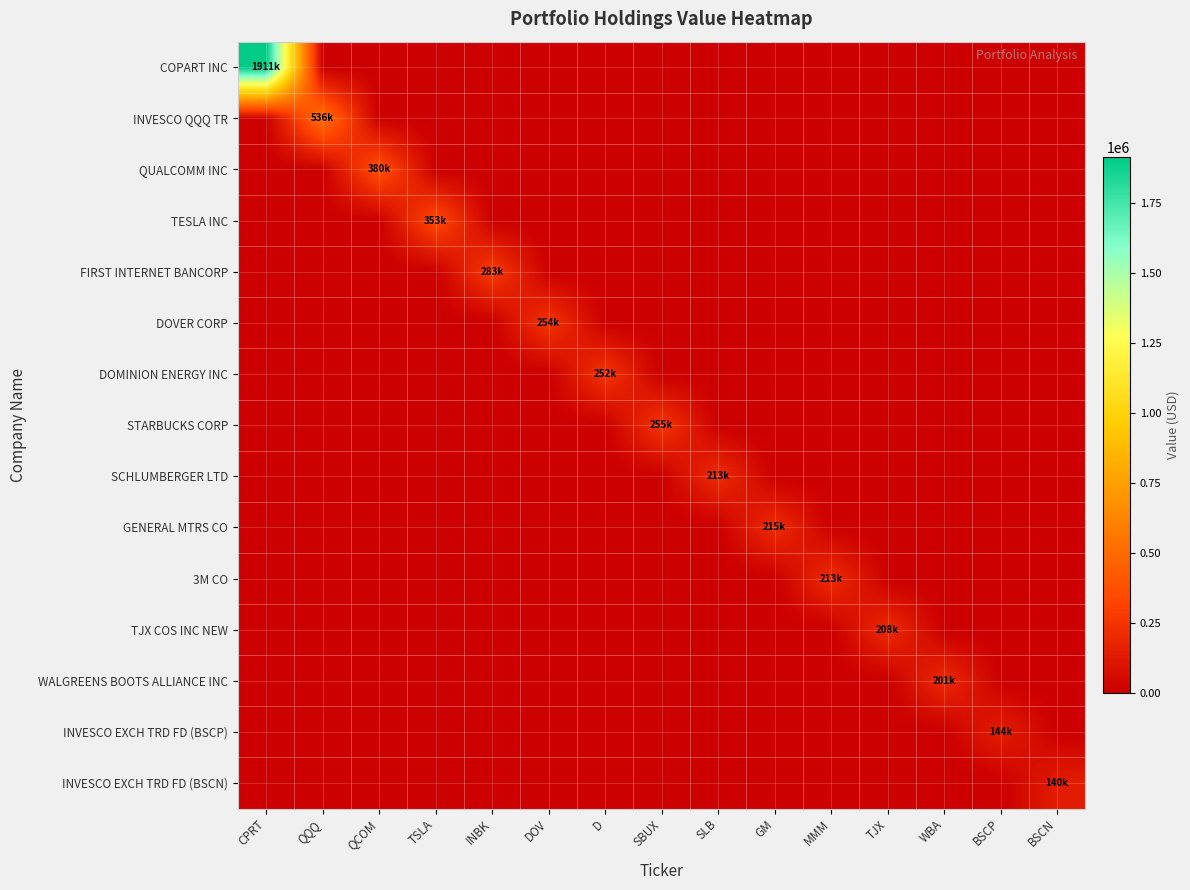

True or false: SCHLUMBERGER LTD has a value of -146693 at WBA.

False